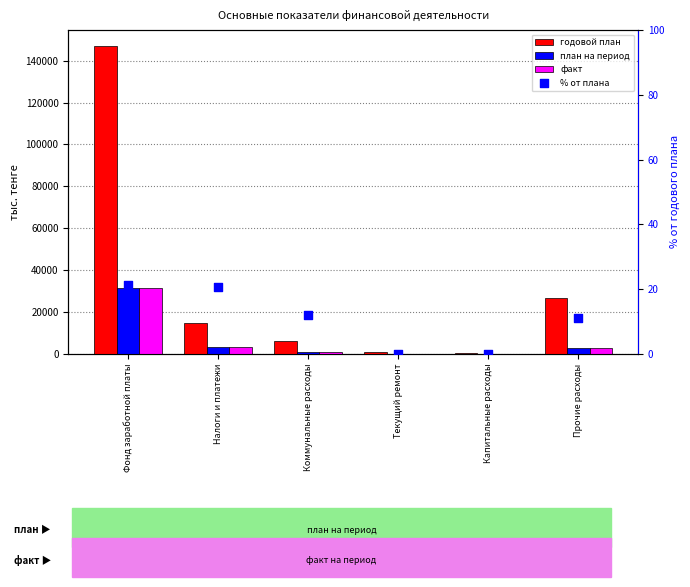

Which series has the largest total across all categories?

годовой план